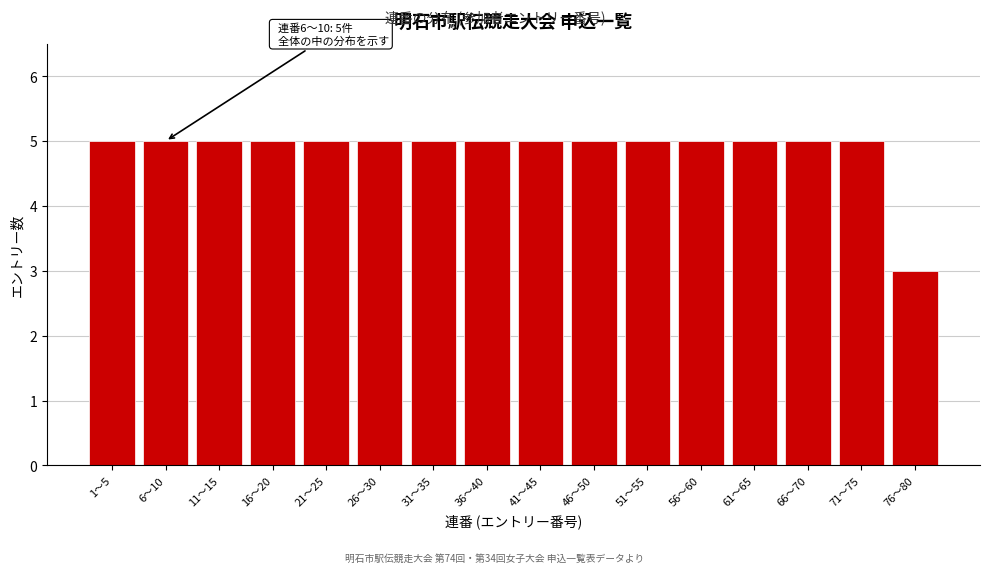

Reading left to right, what are all the values shown in this chart?

1〜5=5	6〜10=5	11〜15=5	16〜20=5	21〜25=5	26〜30=5	31〜35=5	36〜40=5	41〜45=5	46〜50=5	51〜55=5	56〜60=5	61〜65=5	66〜70=5	71〜75=5	76〜80=3